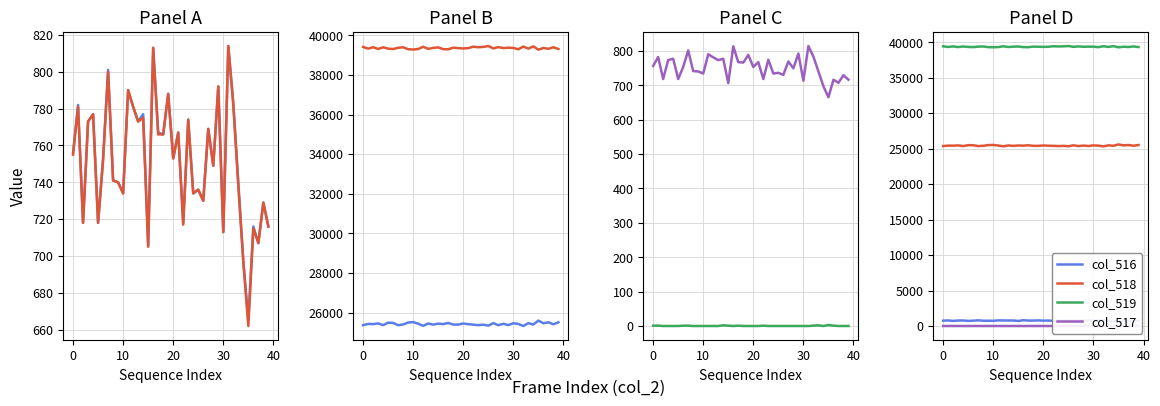

What is the label of the 15th point from the right?

25